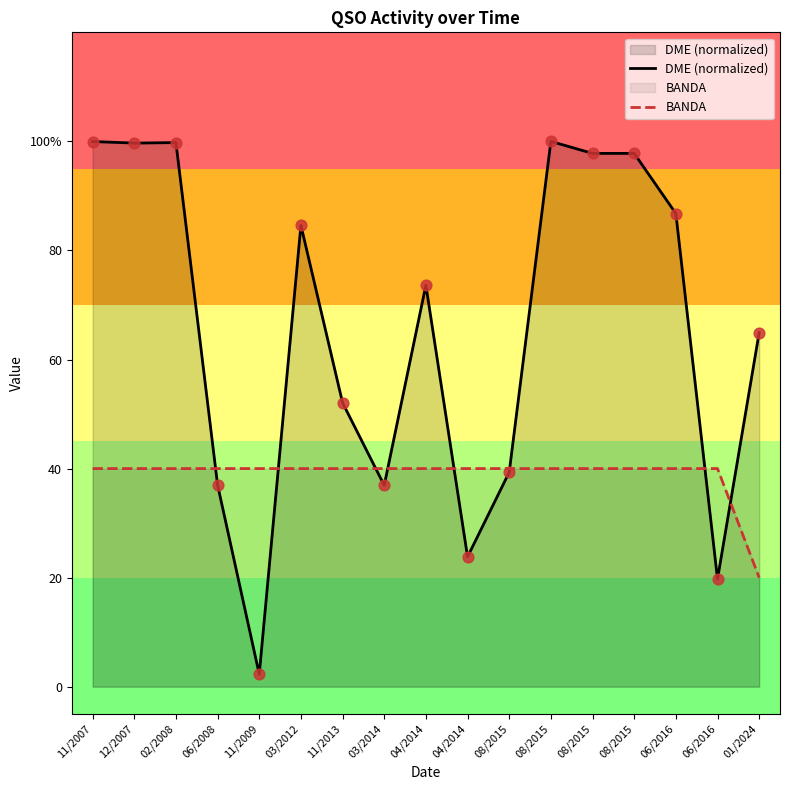

Which series has the largest Y range (max minus min)?

DME (normalized)